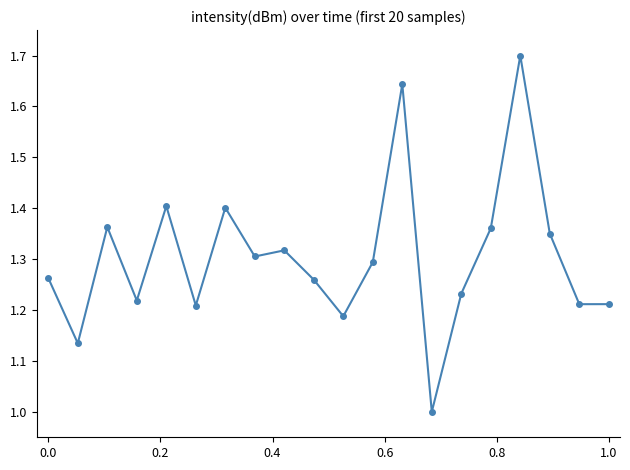

What is the difference between the maximum and minimum values?

0.7